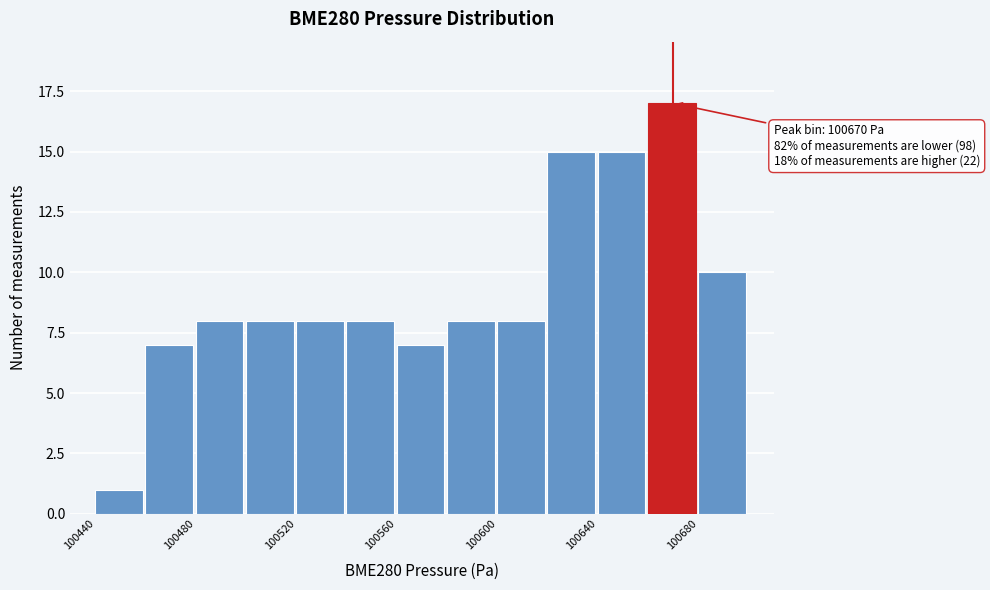

Which range on the x-axis has the tallest bar?

100660 to 100680